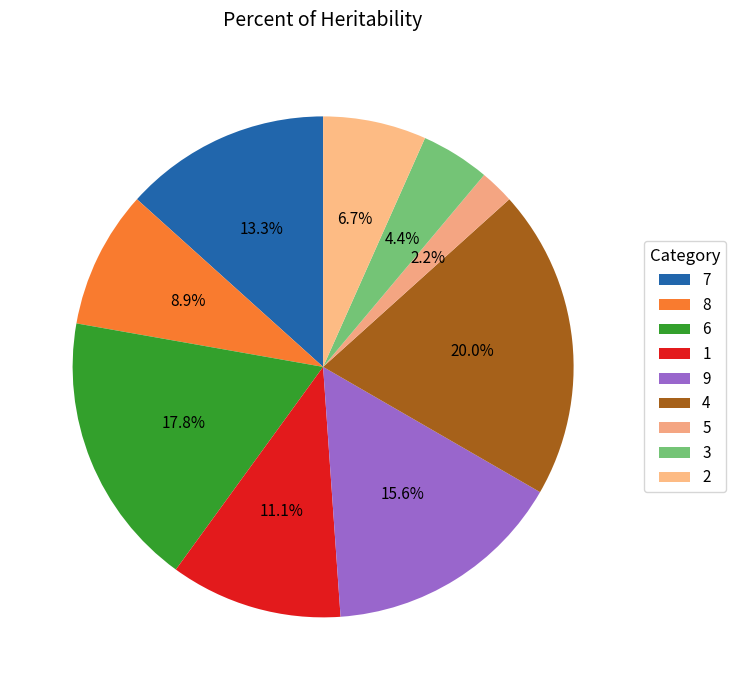

How many segments does this pie chart have?

9